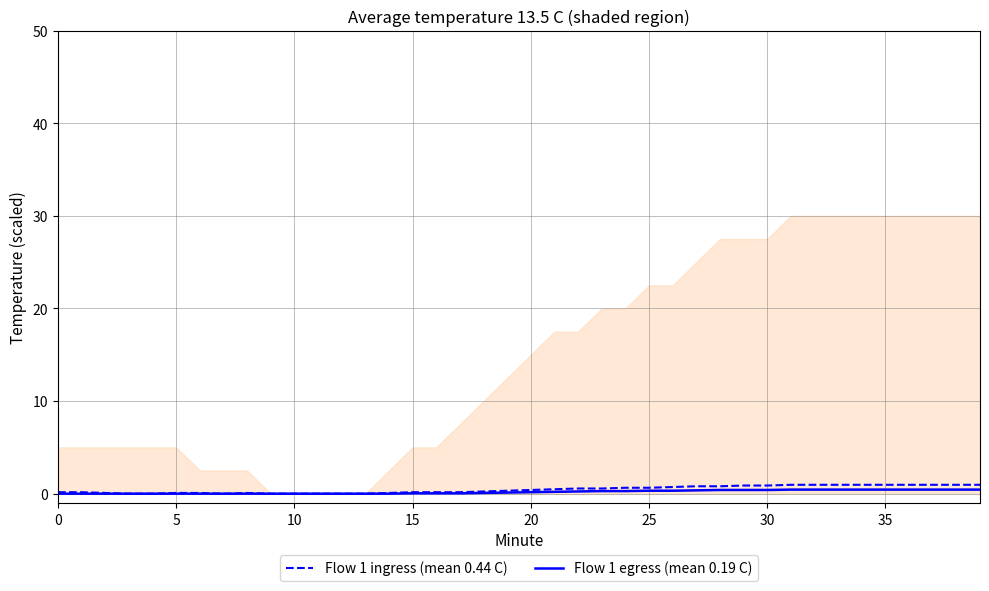

Rank the series by their maximum value, from lowest to highest.

Flow 1 egress (mean 0.19 C), Flow 1 ingress (mean 0.44 C)